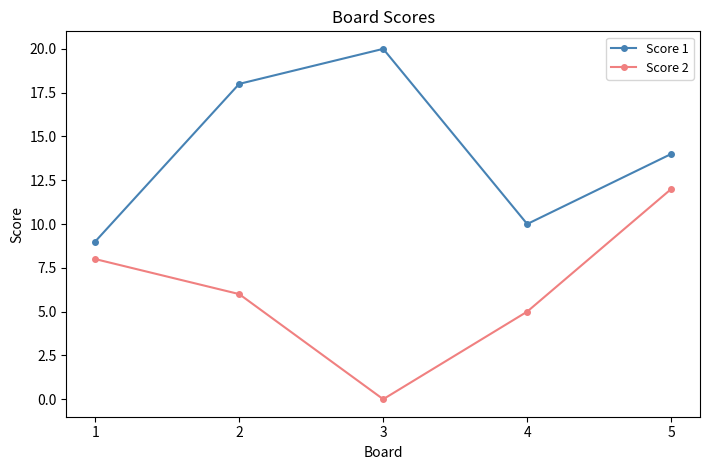

Is the value of Score 1 at 1 greater than the value of Score 2 at 4?

Yes